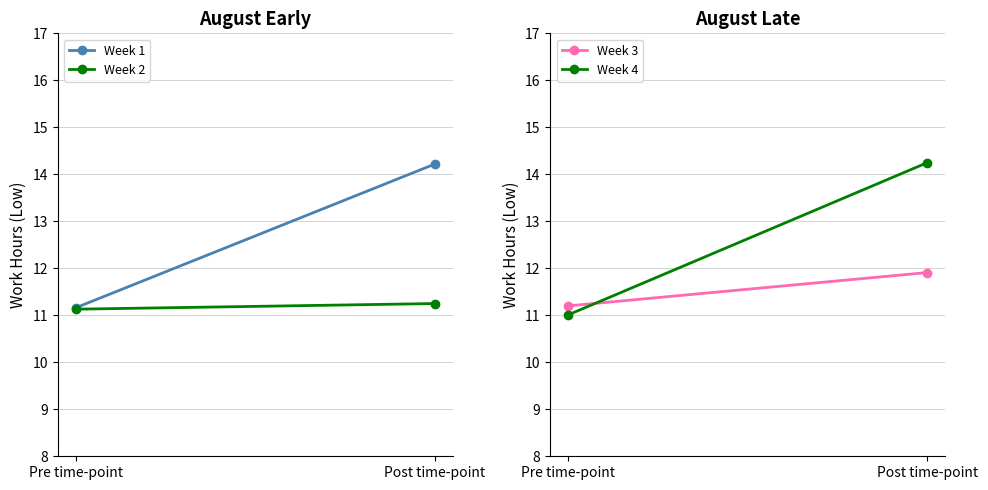

Which series has the largest total across all categories?

Week 1